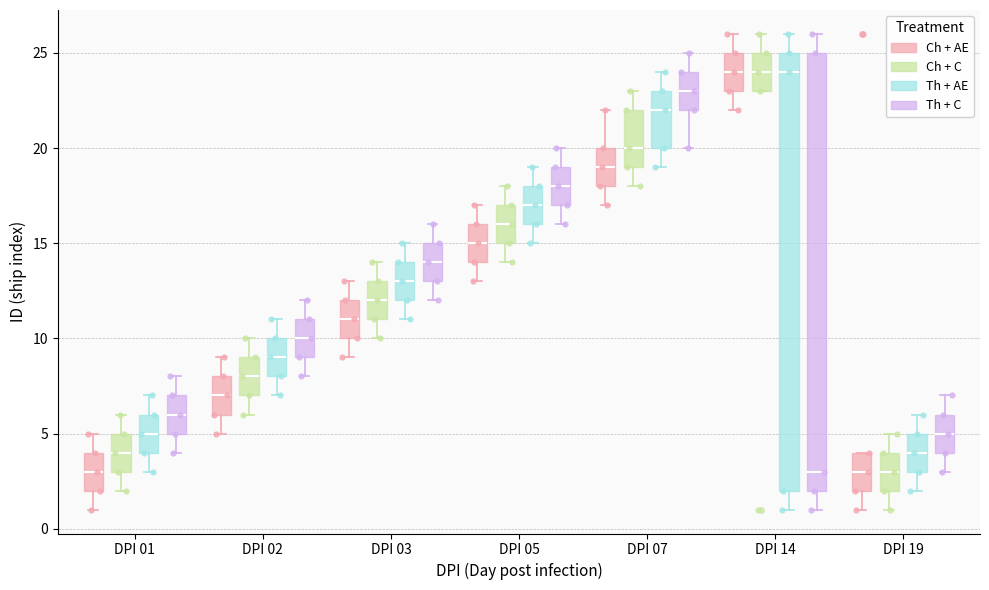

Where is the upper edge of the box for DPI 05 (Ch + AE) on the y-axis? The values are not printed on the chart, so give them approximately, as read against the axis.

16